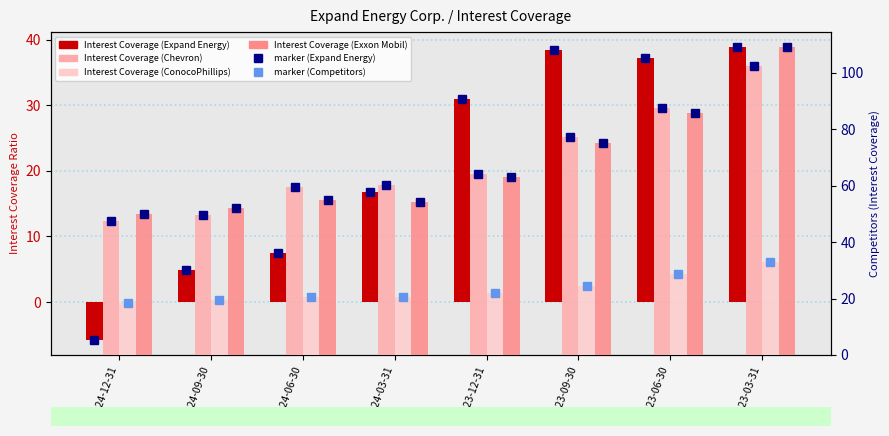

How many values in the Interest Coverage (ConocoPhillips) series are below 21?

4